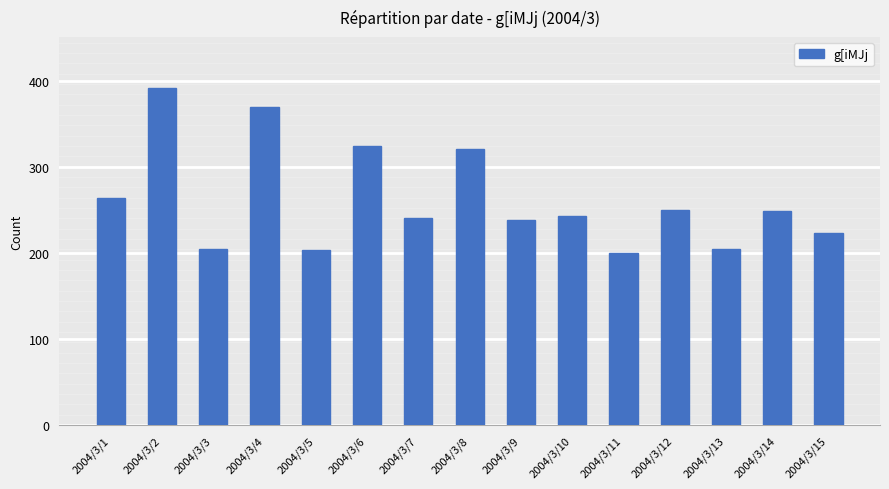

The value at 2004/3/11 is 200. True or false?

True